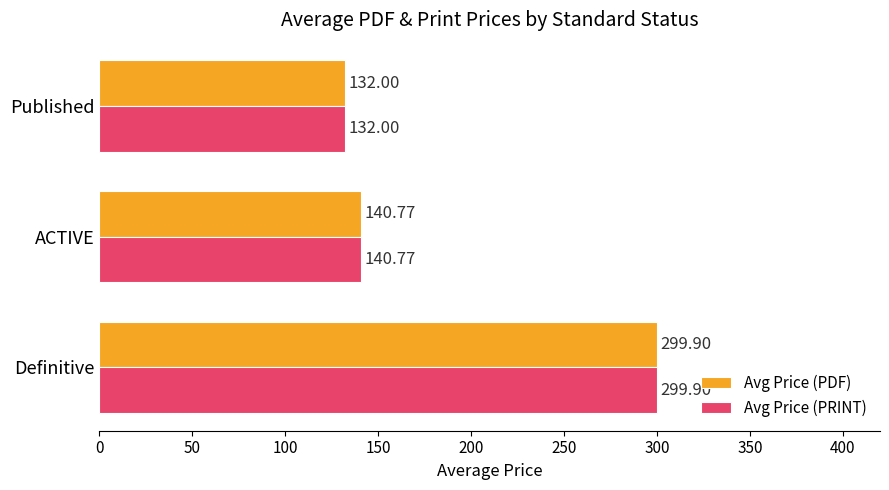

At which category is the sum across all series the highest?

Definitive